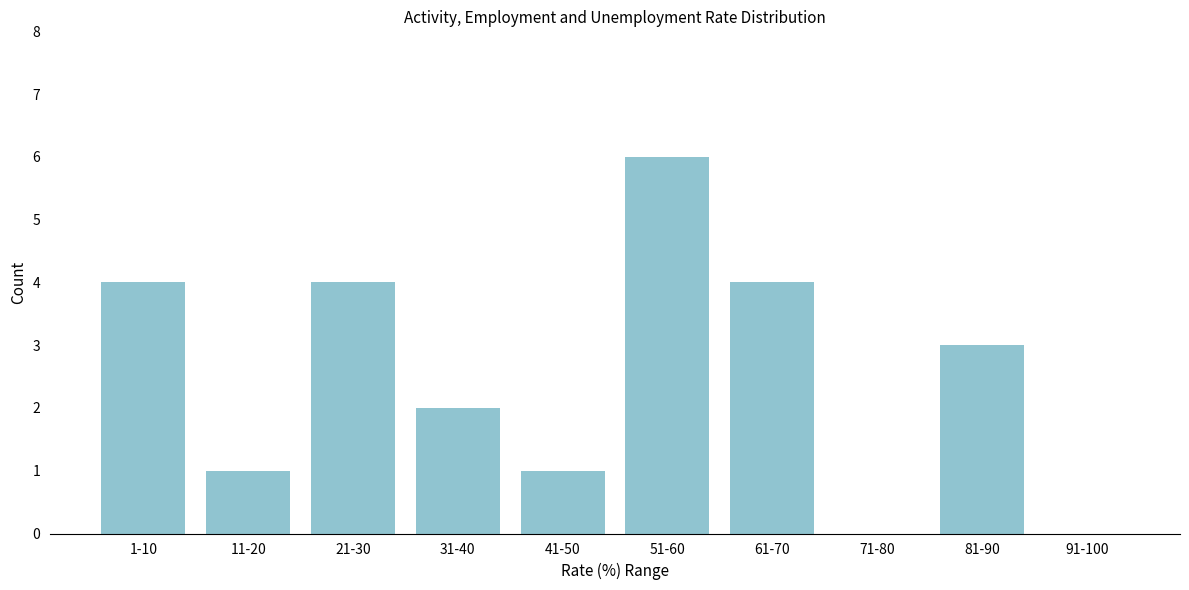

Reading left to right, transcribe all the data shown in this chart.

1-10=4	11-20=1	21-30=4	31-40=2	41-50=1	51-60=6	61-70=4	71-80=0	81-90=3	91-100=0